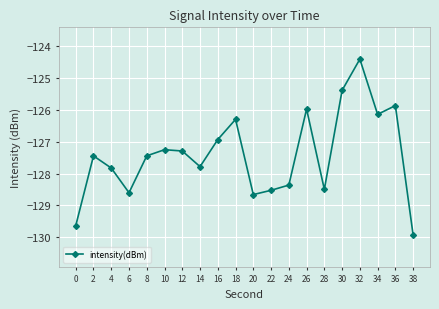

What value does the data have at 24?

-128.4